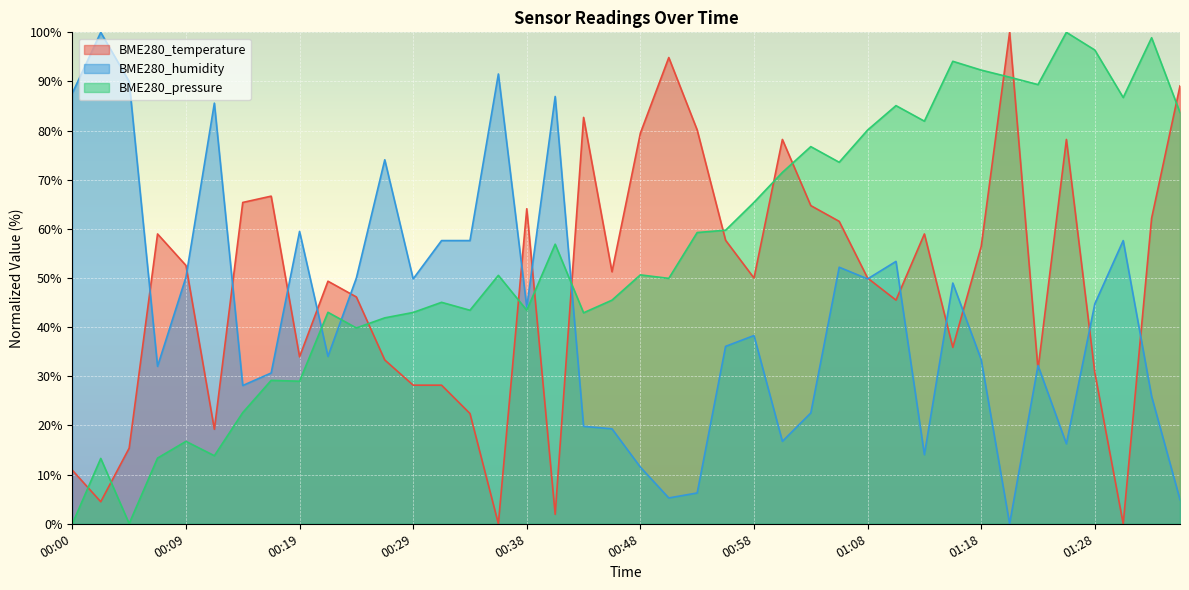

At which label does BME280_temperature first exceed 51?

00:07